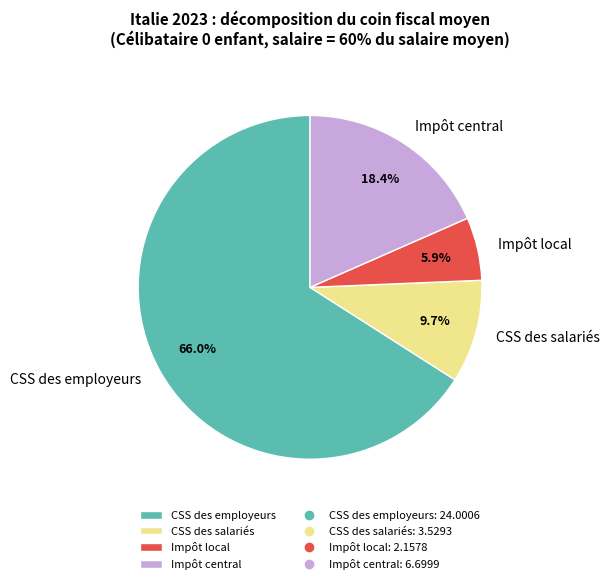

What percentage is the CSS des employeurs slice, to the nearest percent?

66%